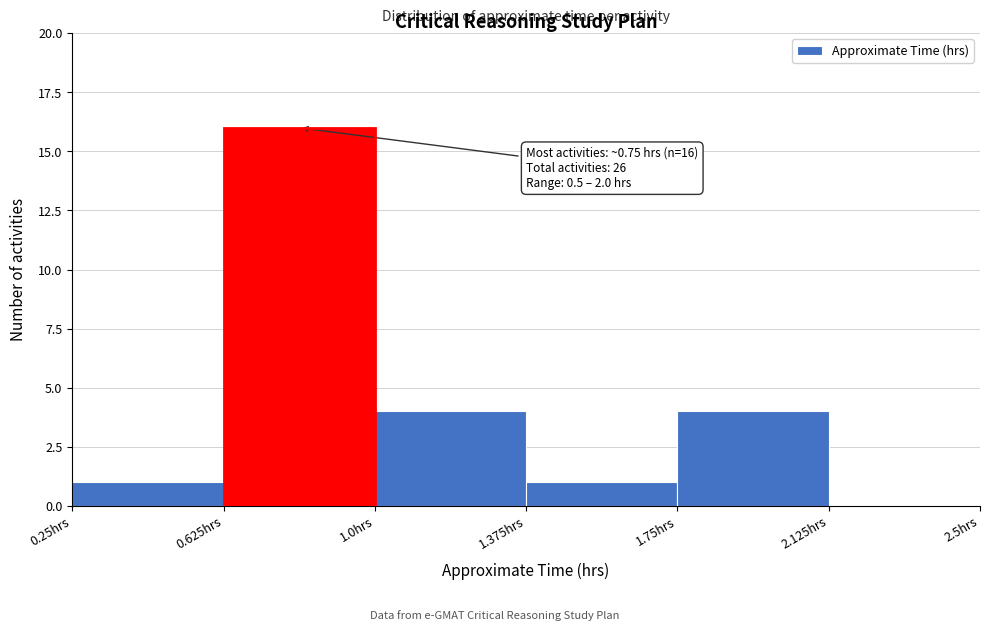

Over which range of the x-axis is the bar tallest?

0.625 to 1.000